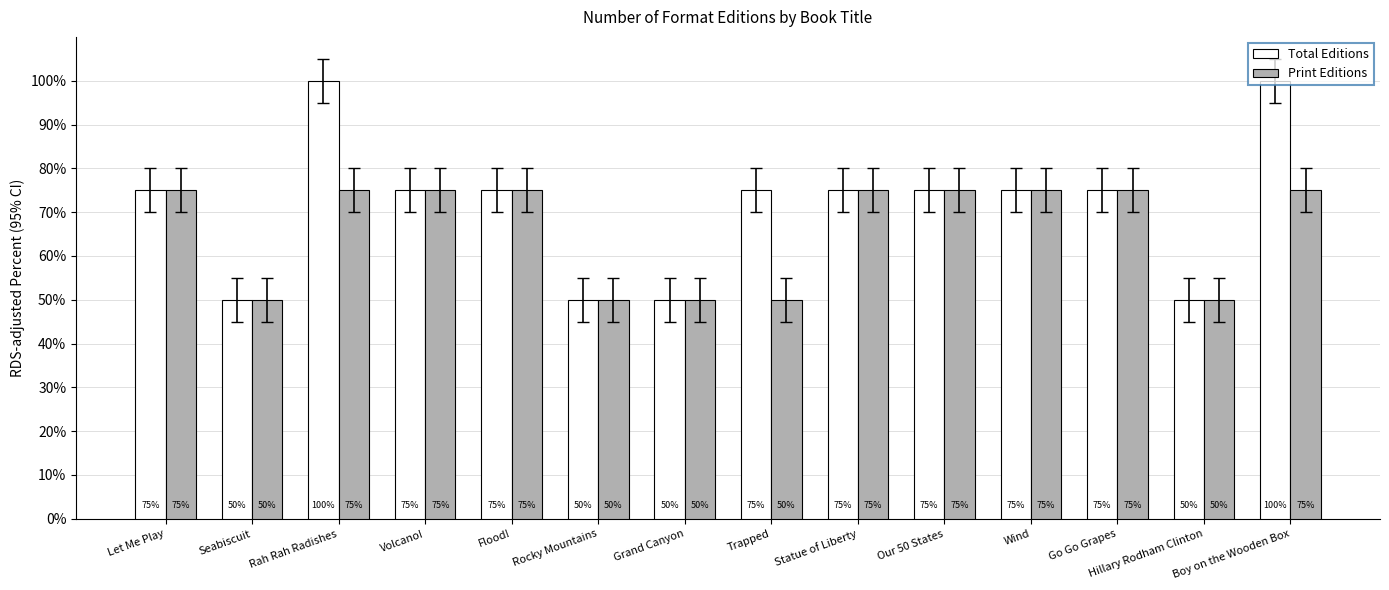

How many series are shown in this chart?

2